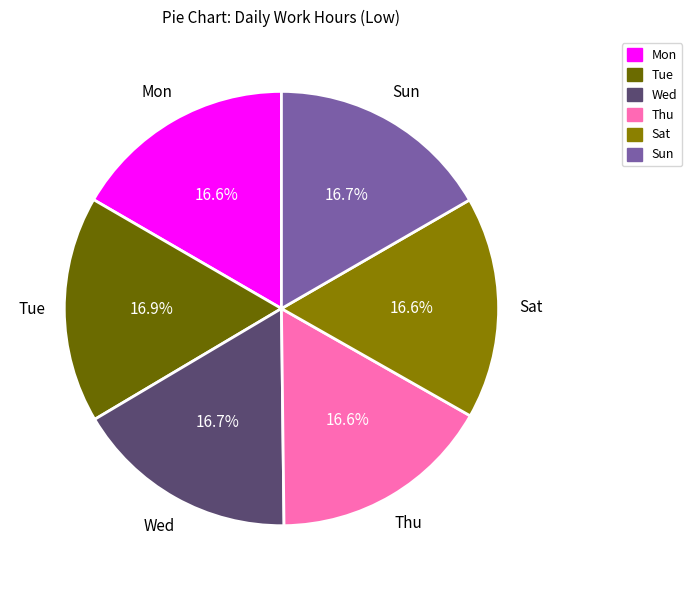

Approximately how many times larger is the value at Wed compared to Thu?

1.0